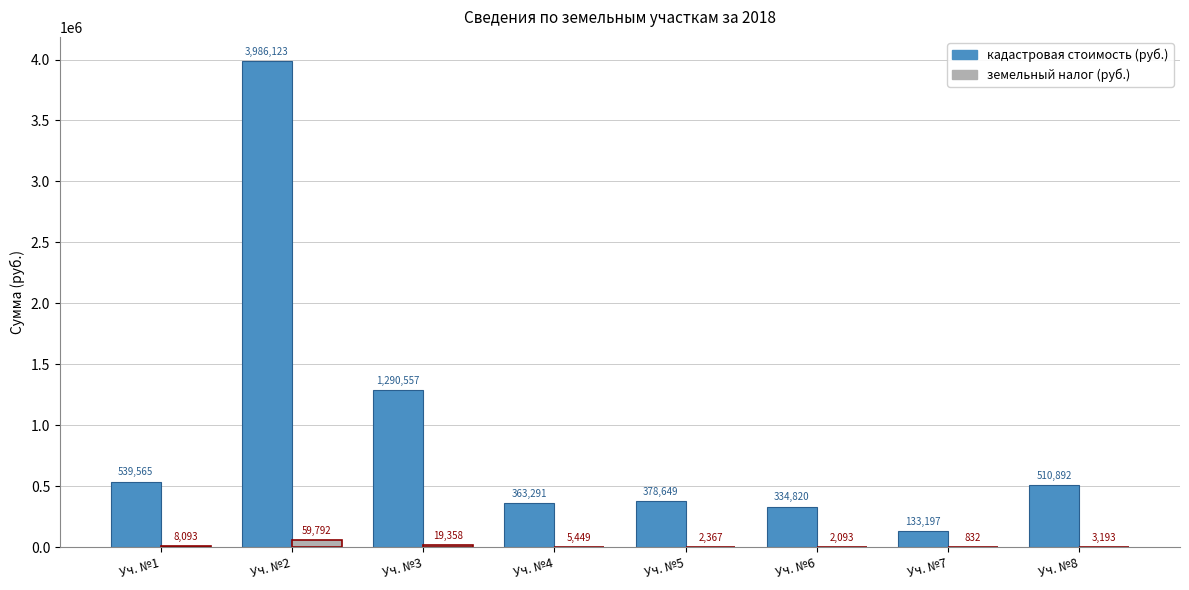

Is the value of кадастровая стоимость (руб.) at Уч. №3 greater than the value of земельный налог (руб.) at Уч. №8?

Yes